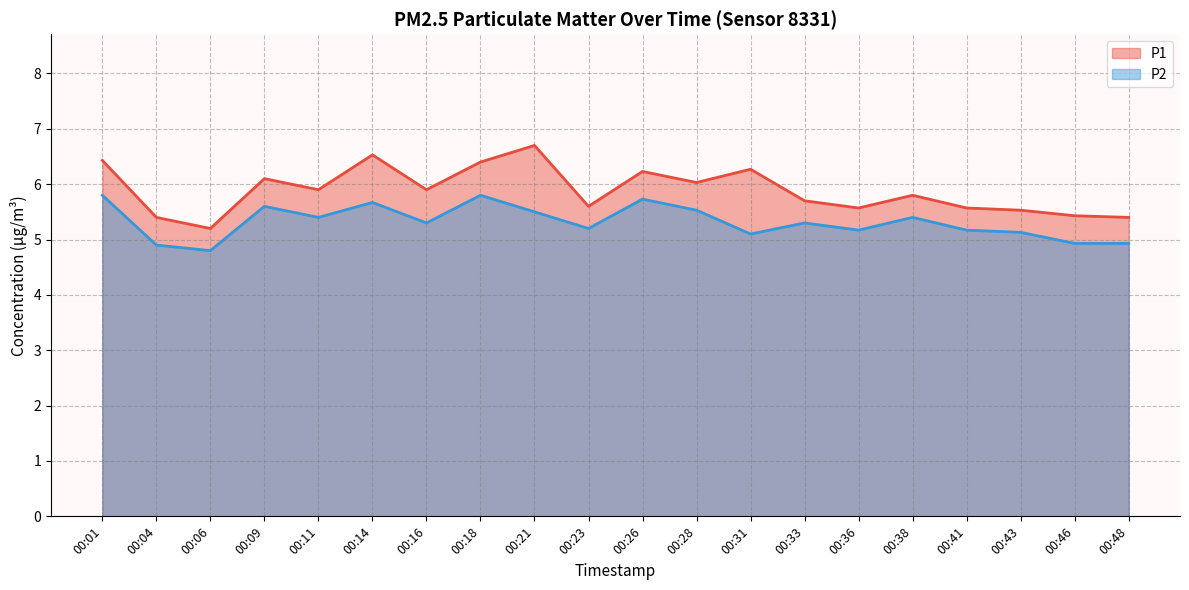

Which category has the lowest value across all series?

00:06